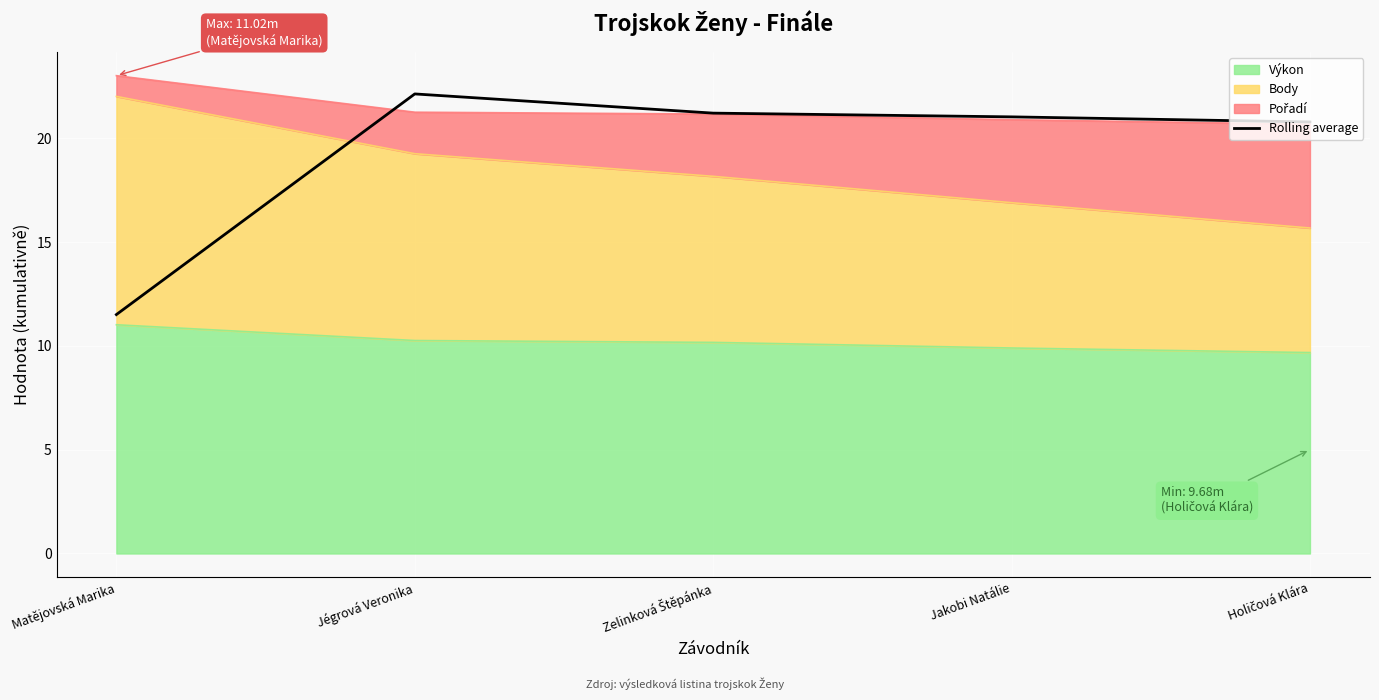

Which label corresponds to the smallest value in the chart?

Matějovská Marika